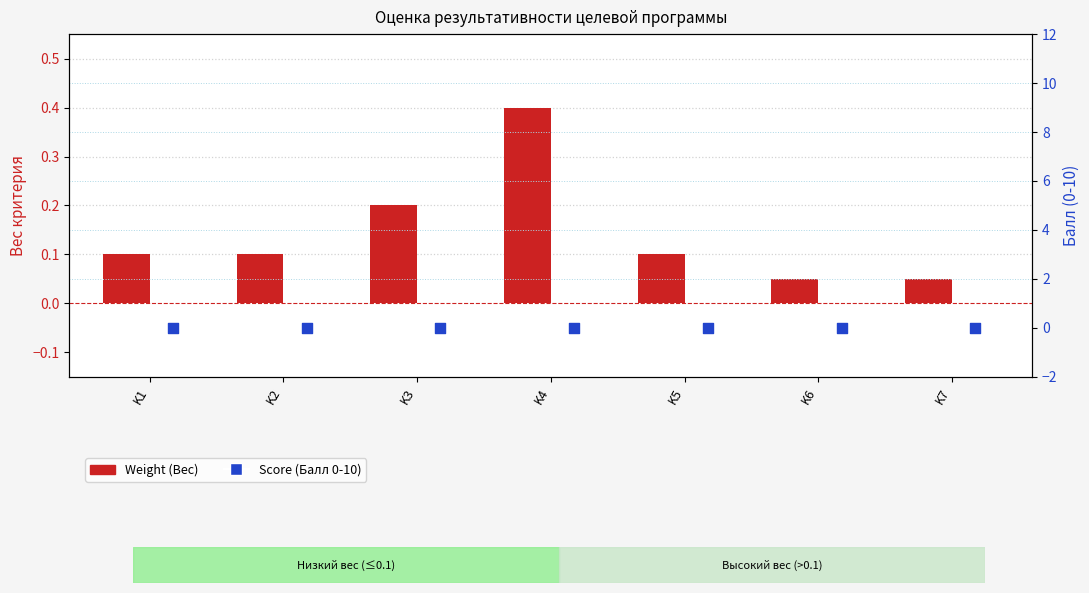

At which category is the sum across all series the highest?

K4